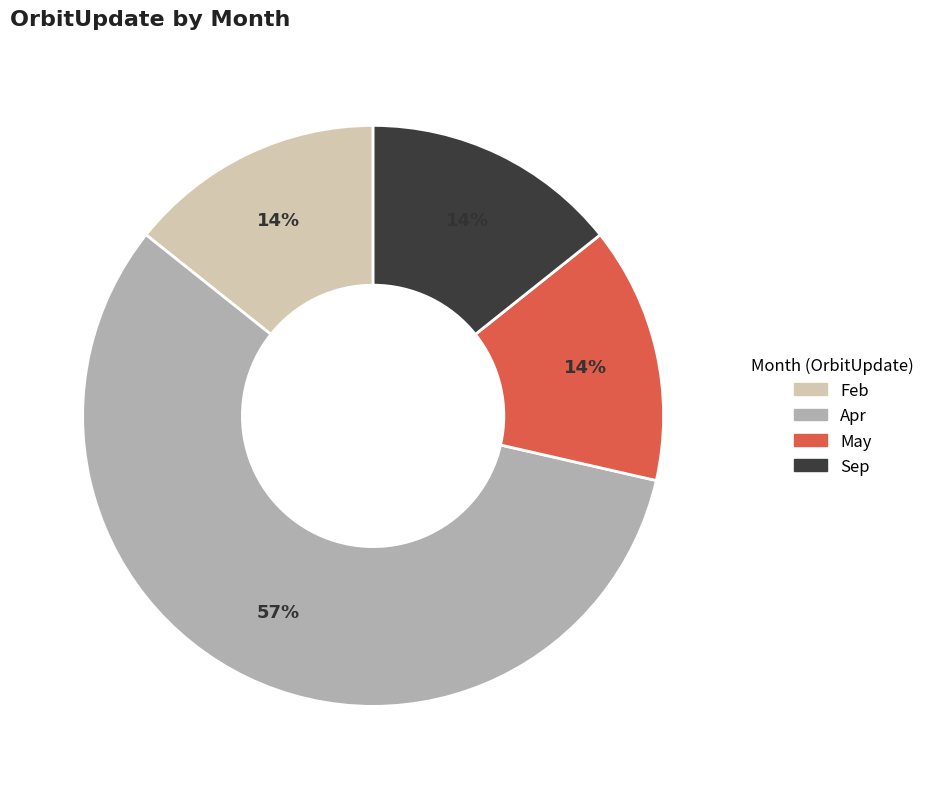

To the nearest percent, what portion does Sep represent?

14%